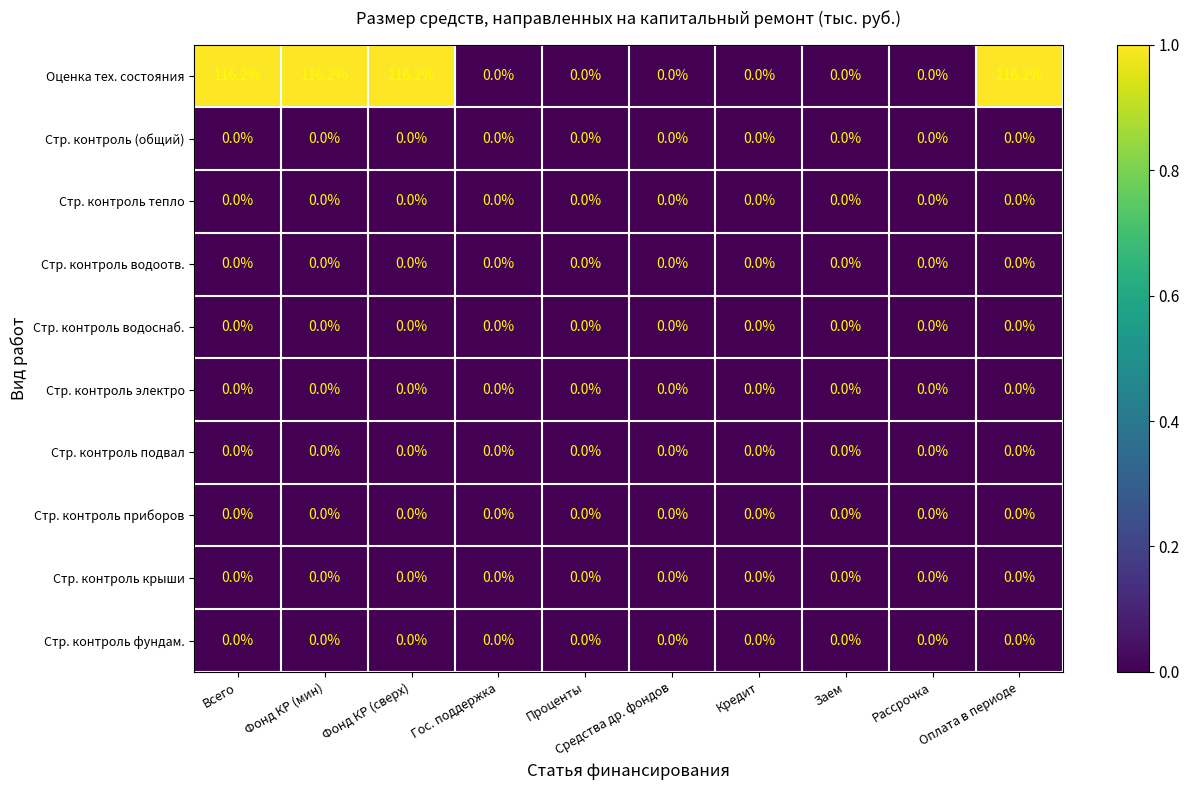

What is the maximum value shown in the chart?

116.2